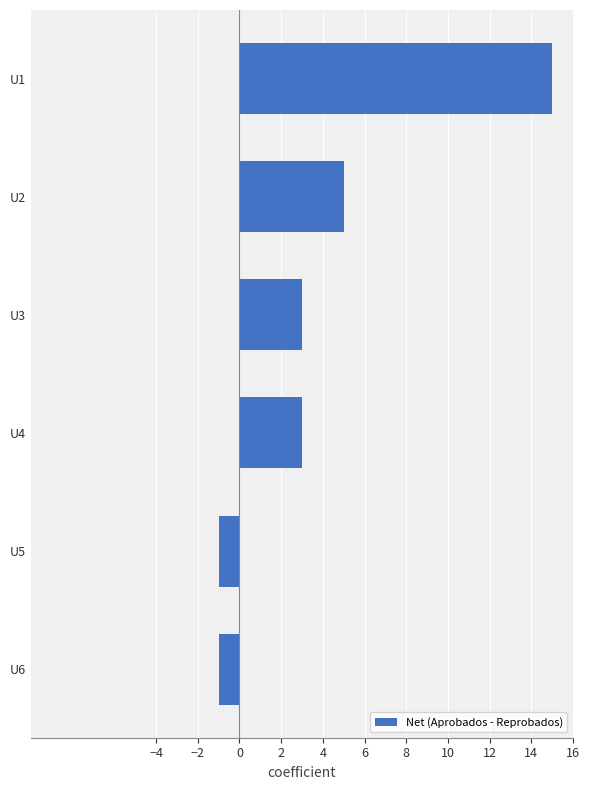

Which category has the highest value across all series?

U1